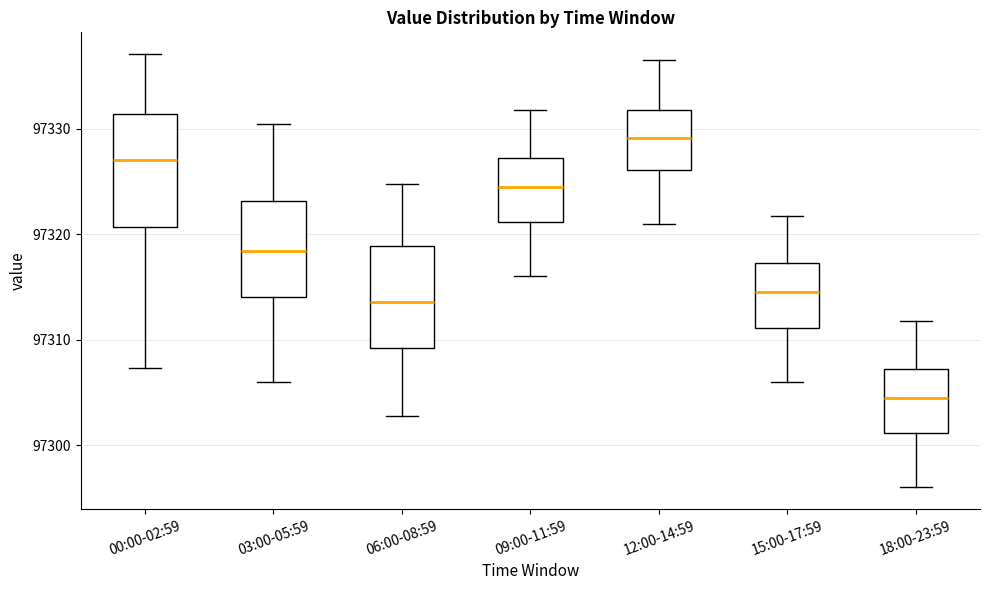

Which box has the lowest median line?

18:00-23:59